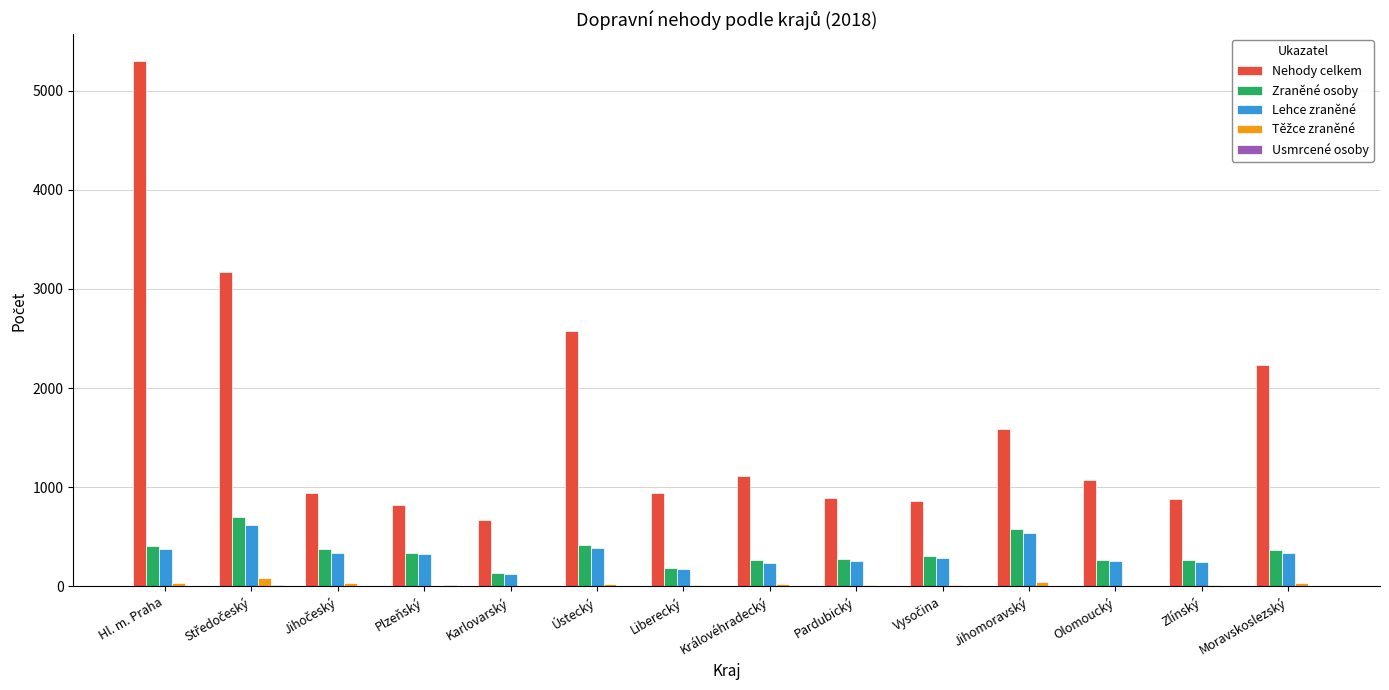

Which series has the largest total across all categories?

Nehody celkem